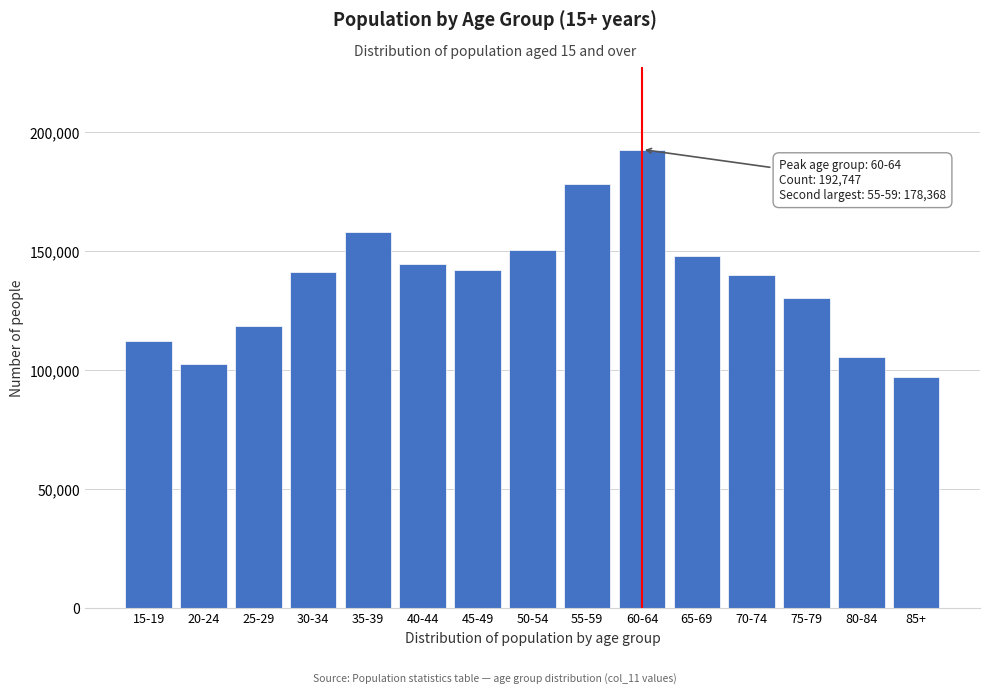

Reading left to right, list all the values displayed in this chart.

15-19=112142	20-24=102654	25-29=118489	30-34=141181	35-39=158205	40-44=144558	45-49=142180	50-54=150738	55-59=178368	60-64=192747	65-69=147915	70-74=139932	75-79=130566	80-84=105513	85+=97261